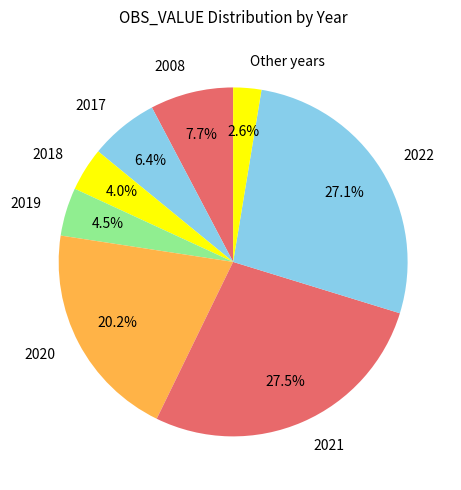

Which has a higher value, 2017 or 2018?

2017